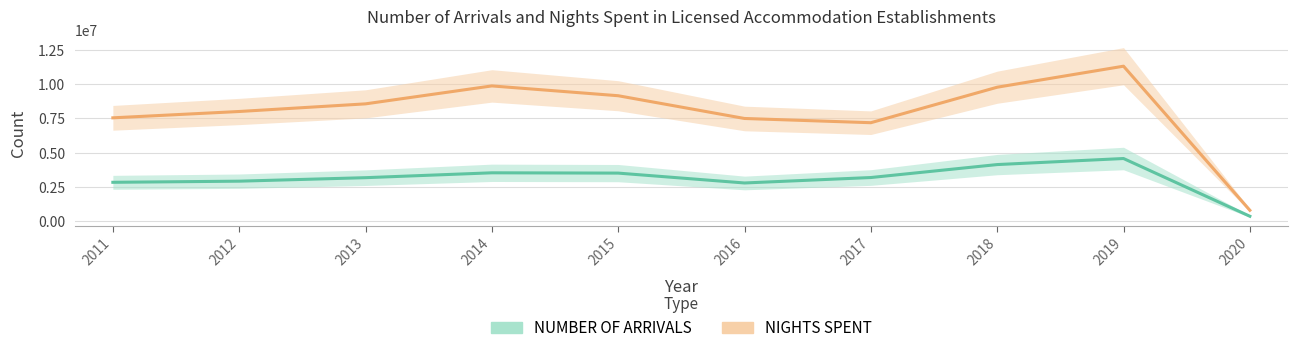

Where is the first local minimum for NIGHTS SPENT?

2017